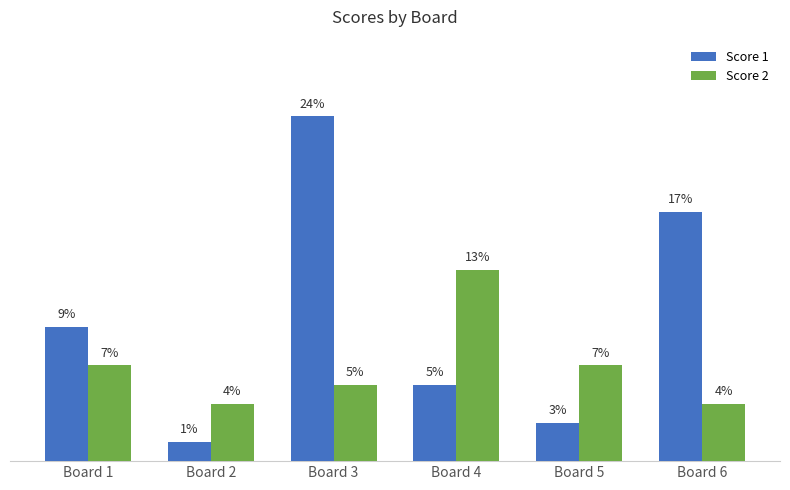

Which series has the largest range (max minus min)?

Score 1